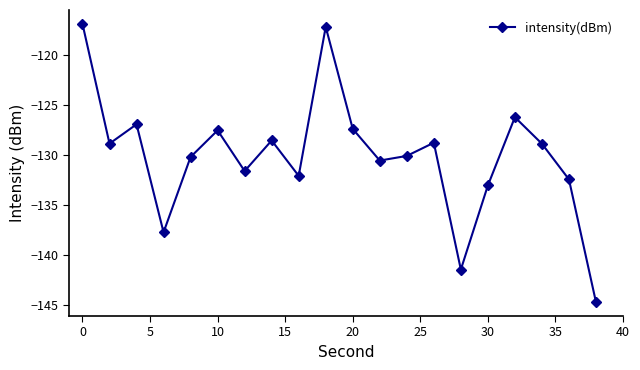

What is the value of the 1st point from the left?

-116.9